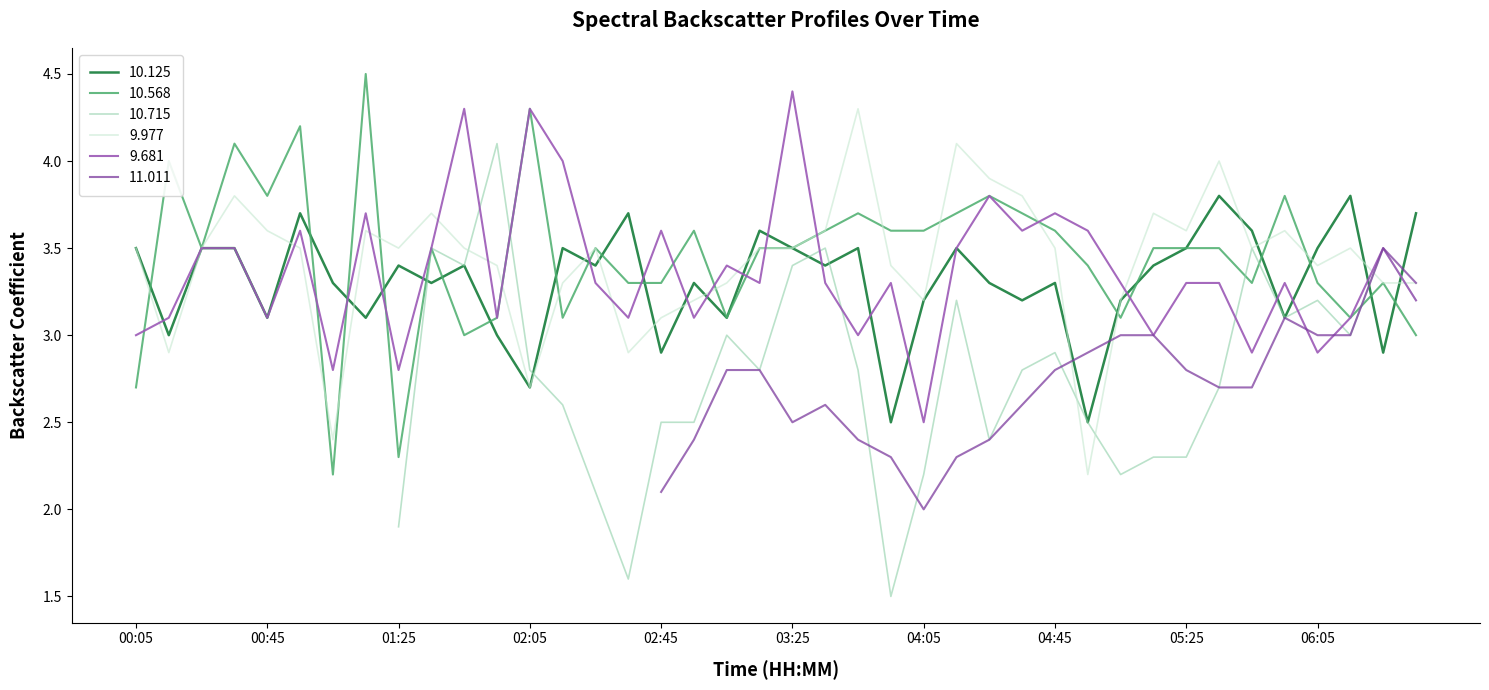

Where does the 9.681 series first go above 3?

00:15